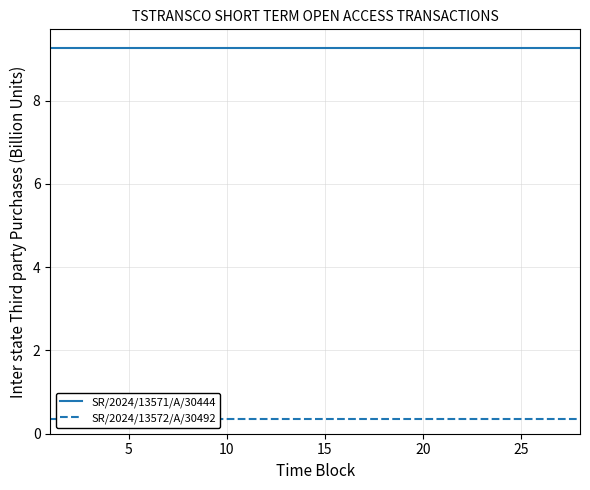

The value of SR/2024/13571/A/30444 at 16 is 4.6. True or false?

False